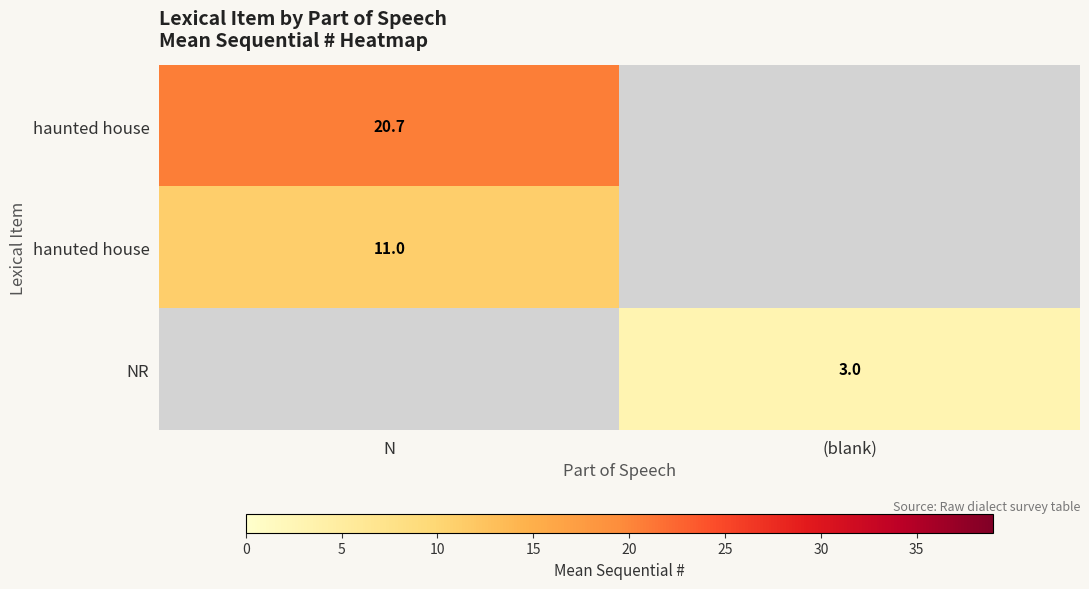

At how many categories does at least one series exceed 3?

1